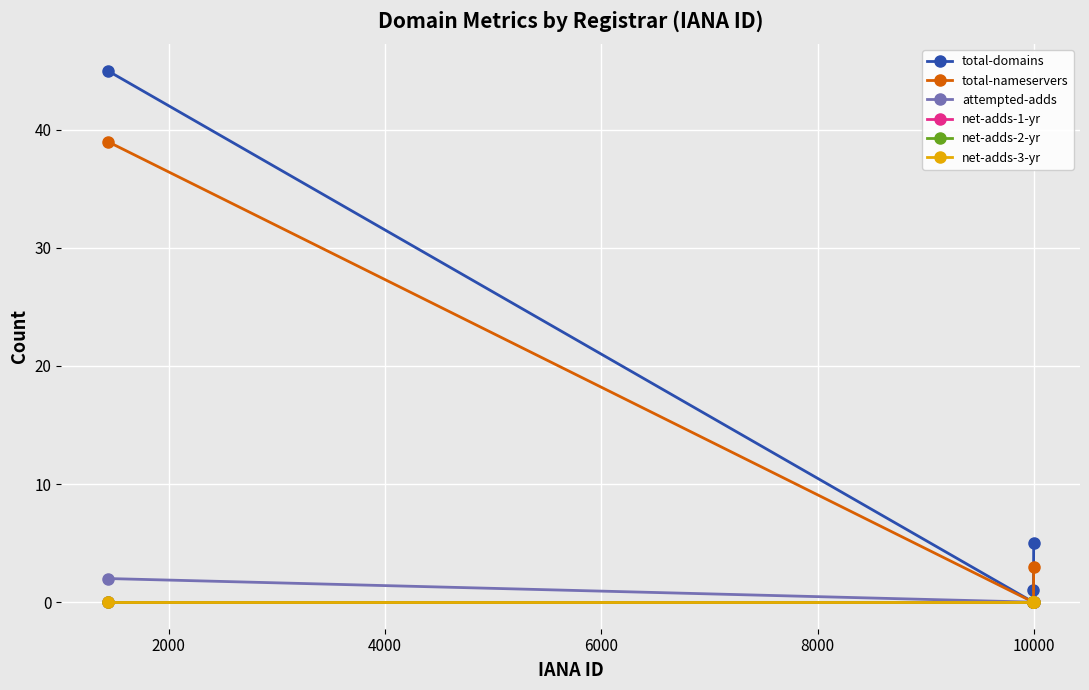

Which series has the largest range (max minus min)?

total-domains